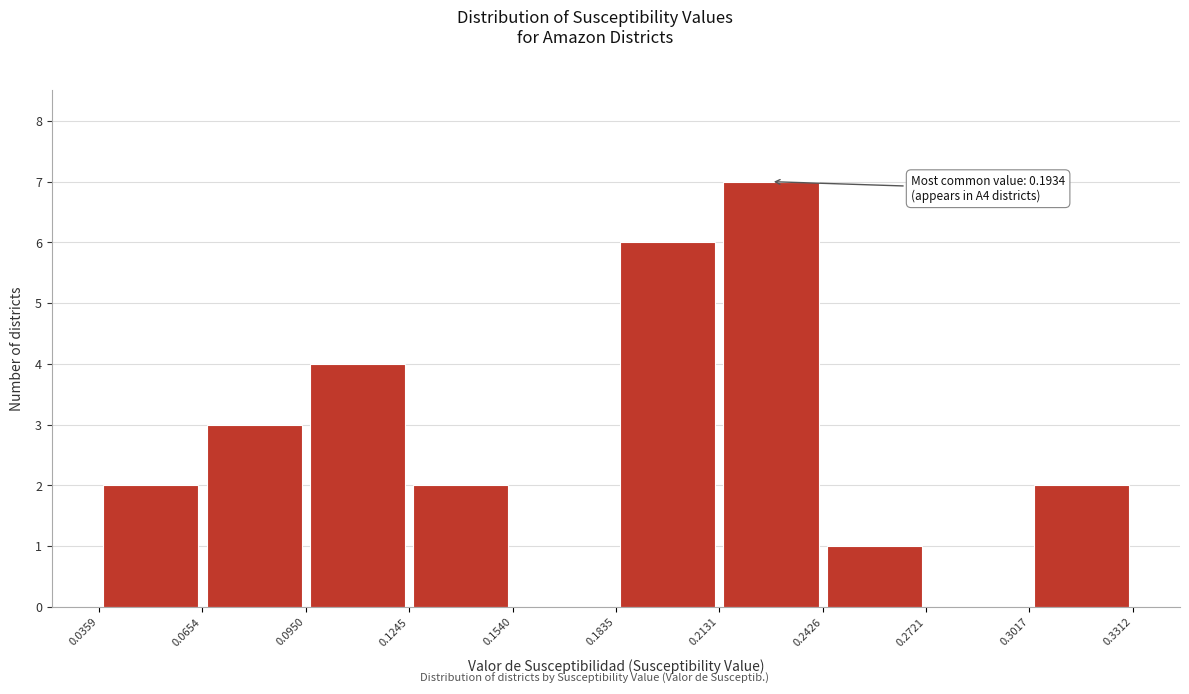

Over which range of the x-axis is the bar tallest?

0.2131 to 0.2426